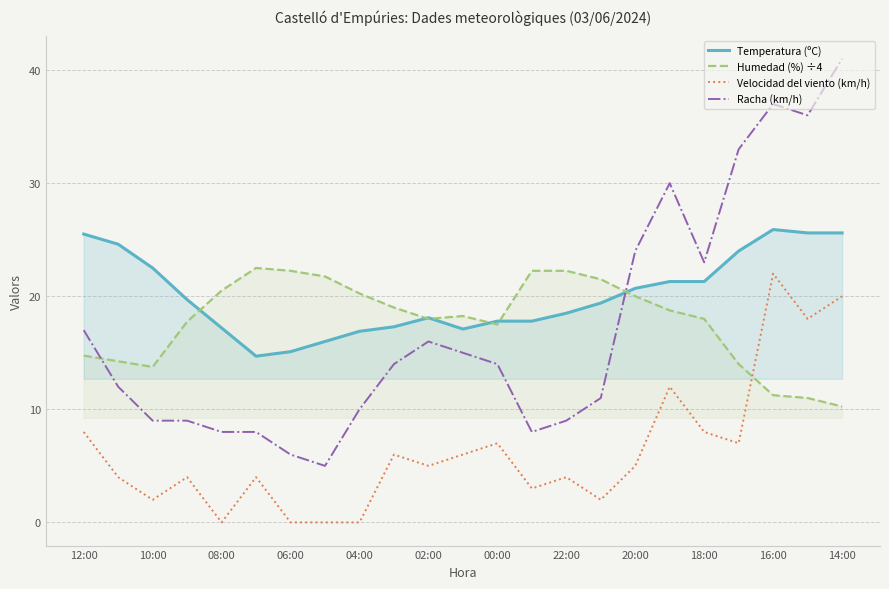

What is the lowest value of the Temperatura (ºC) series?

14.7